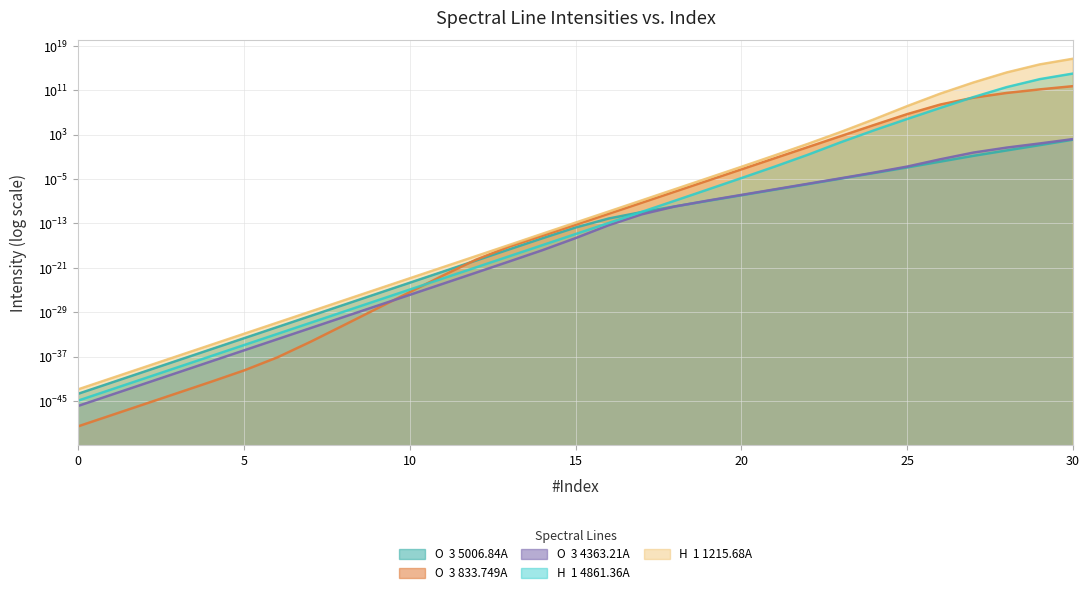

Between 11 and 18, which series saw the biggest shift?

H  1 1215.68A